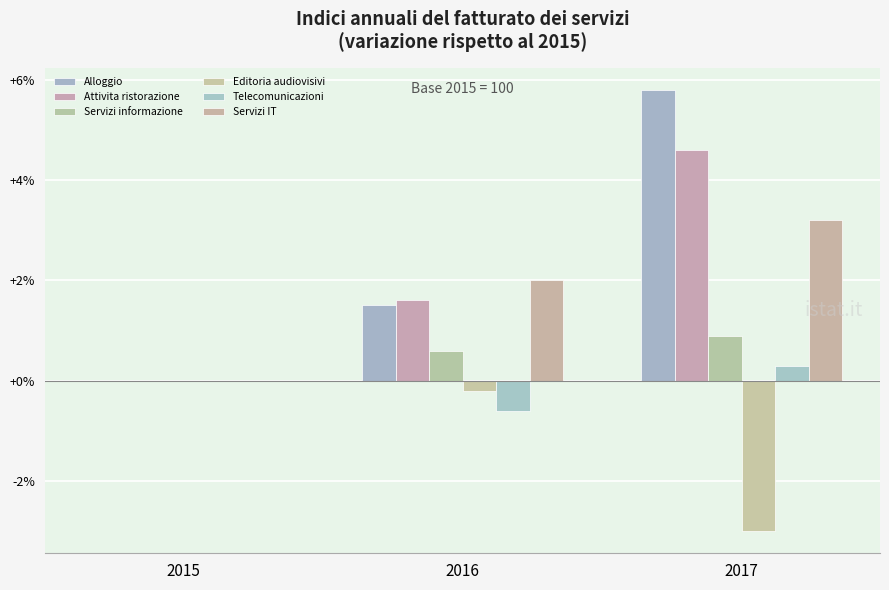

Reading left to right, transcribe all the data shown in this chart.

Alloggio: 2015=0.0	2016=1.5	2017=5.8
Attivita ristorazione: 2015=0.0	2016=1.6	2017=4.6
Servizi informazione: 2015=0.0	2016=0.6	2017=0.9
Editoria audiovisivi: 2015=0.0	2016=-0.2	2017=-3.0
Telecomunicazioni: 2015=0.0	2016=-0.6	2017=0.3
Servizi IT: 2015=0.0	2016=2.0	2017=3.2